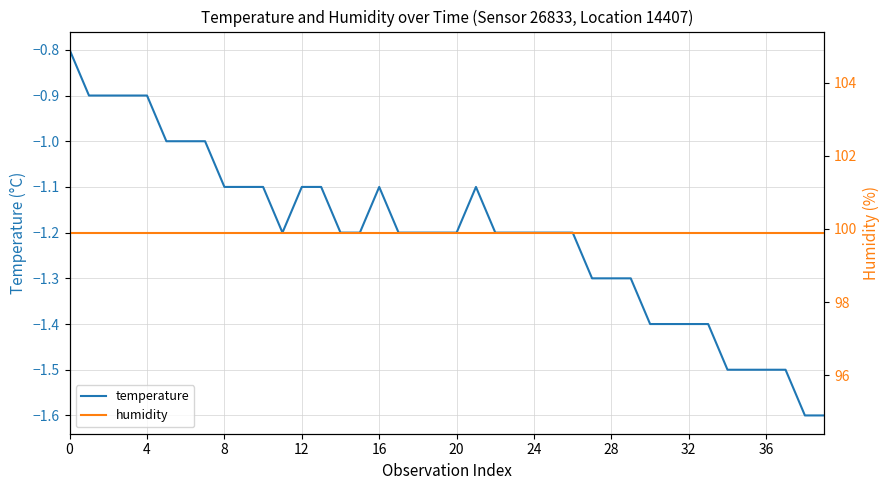

What are all the series names shown in the legend?

temperature, humidity